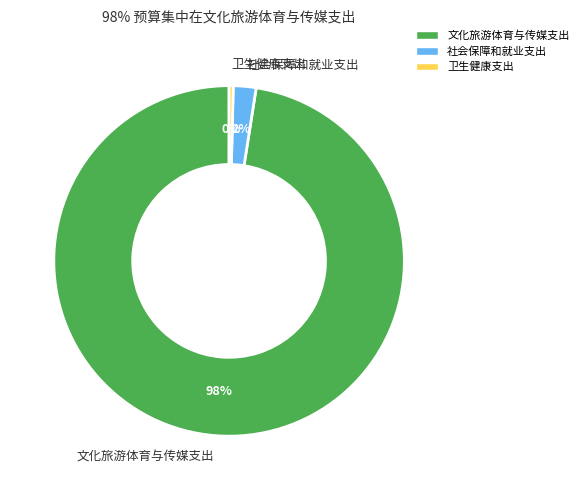

What percentage is the 社会保障和就业支出 slice, to the nearest percent?

2%